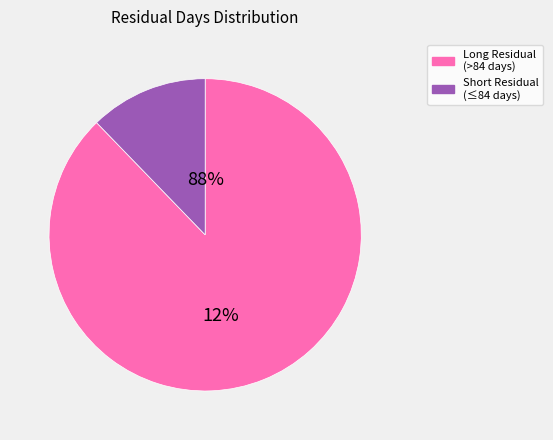

The 1 slice represents 17% of the pie. True or false?

False